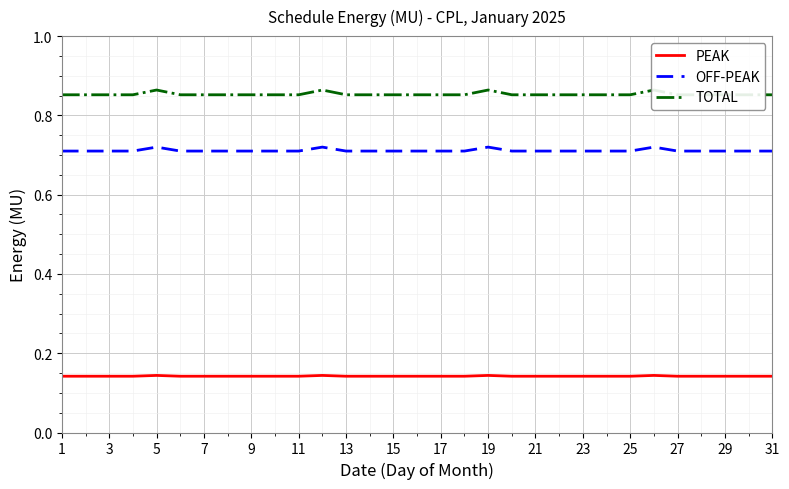

True or false: PEAK and OFF-PEAK intersect in this chart.

False